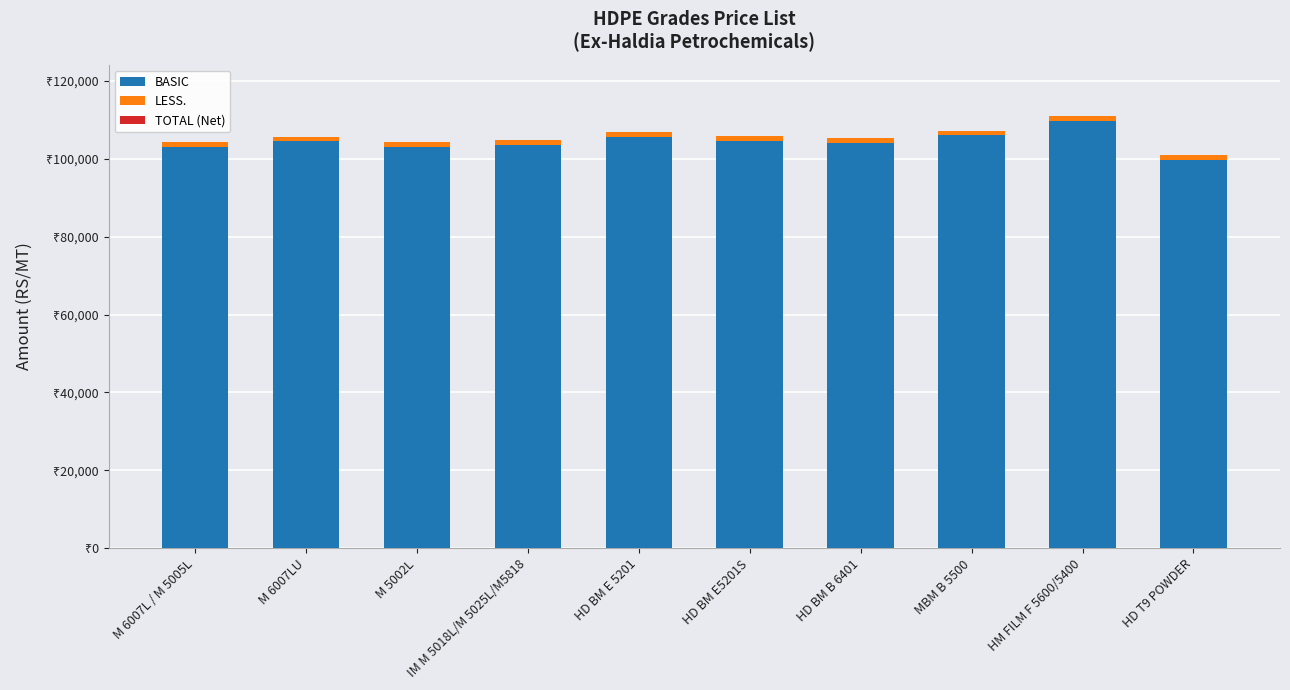

Which series has the widest spread of values?

BASIC